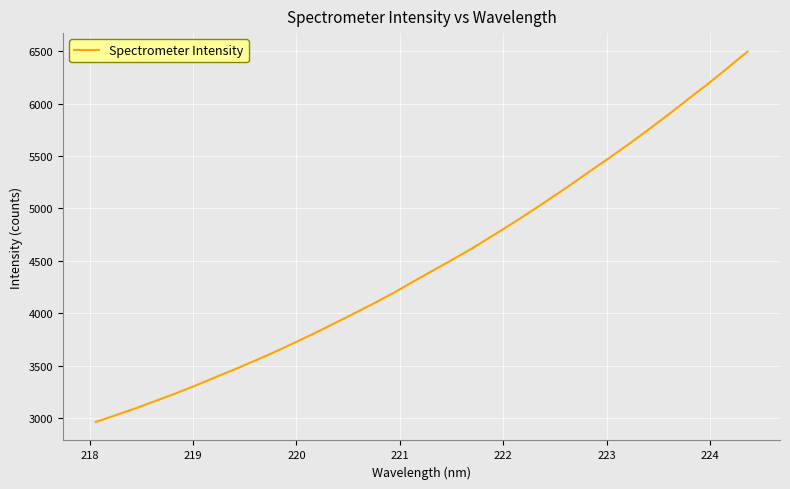

What is the difference between the maximum and minimum values?

3533.3